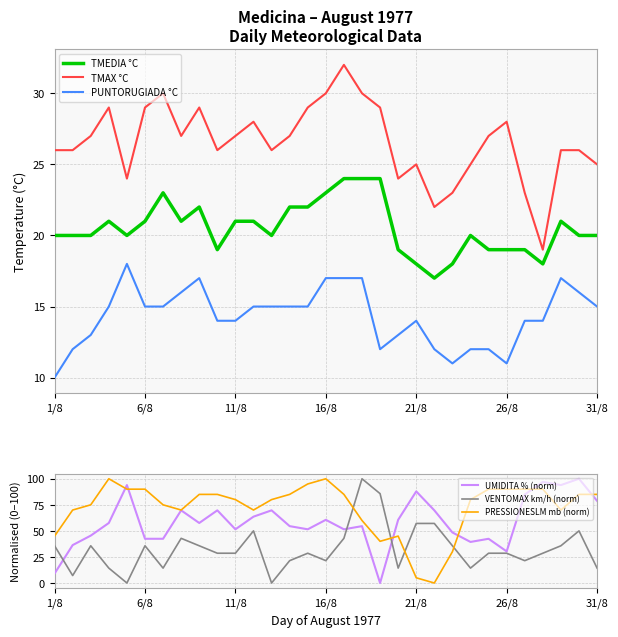

How many values in the VENTOMAX km/h (norm) series exceed 28?

20